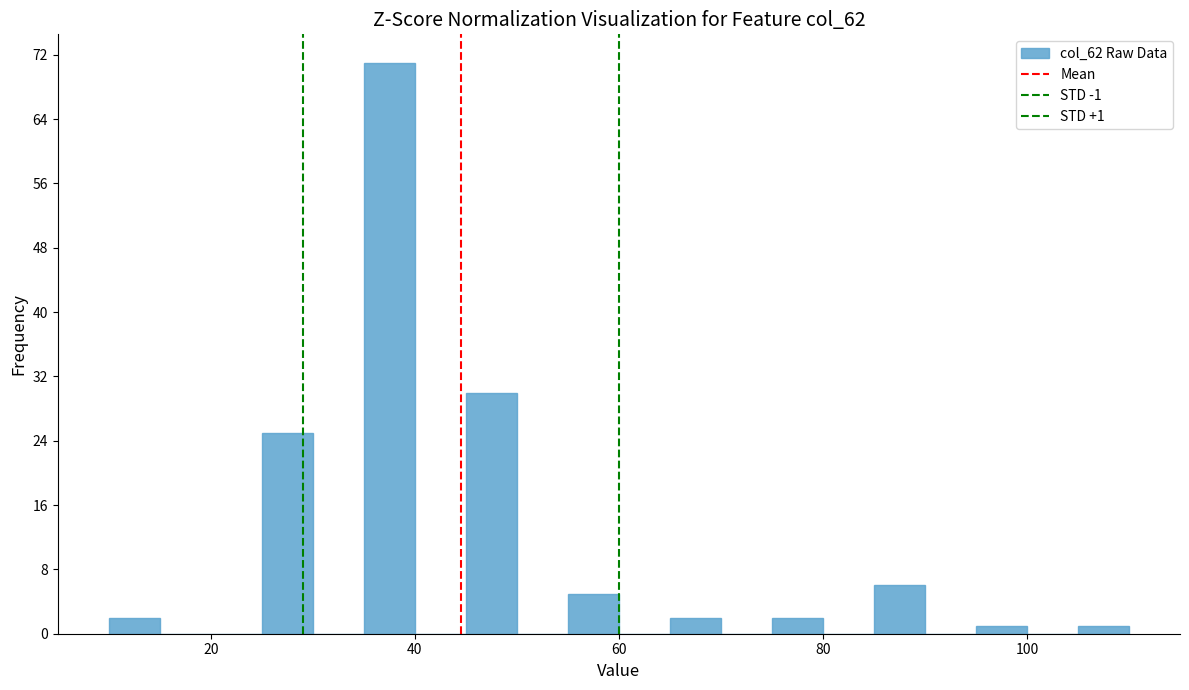

Around what value on the x-axis is the tallest bar? Give the approximate position of its centre, as read against the axis.

38